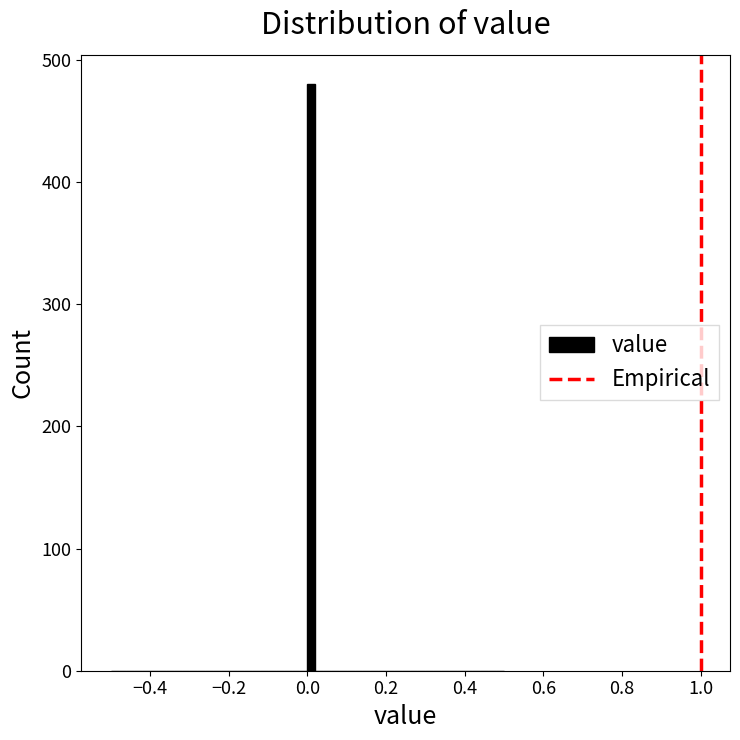

Read against the x-axis, roughly where is the centre of the tallest bar?

0.02